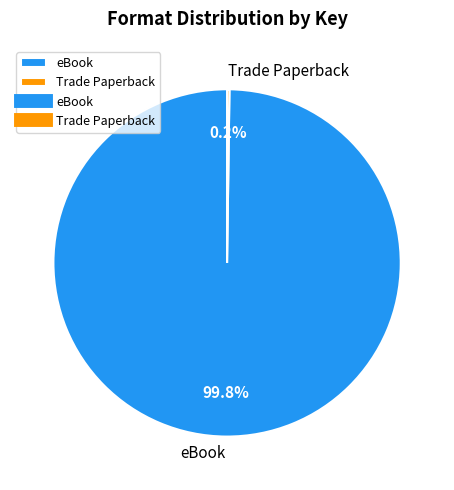

What percentage is NOT represented by eBook?

0.2%